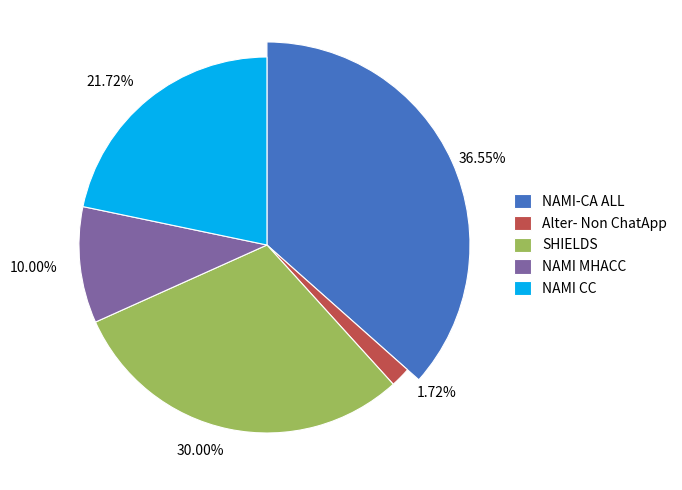

To the nearest percent, what is the combined percentage of SHIELDS and Alter- Non ChatApp?

32%